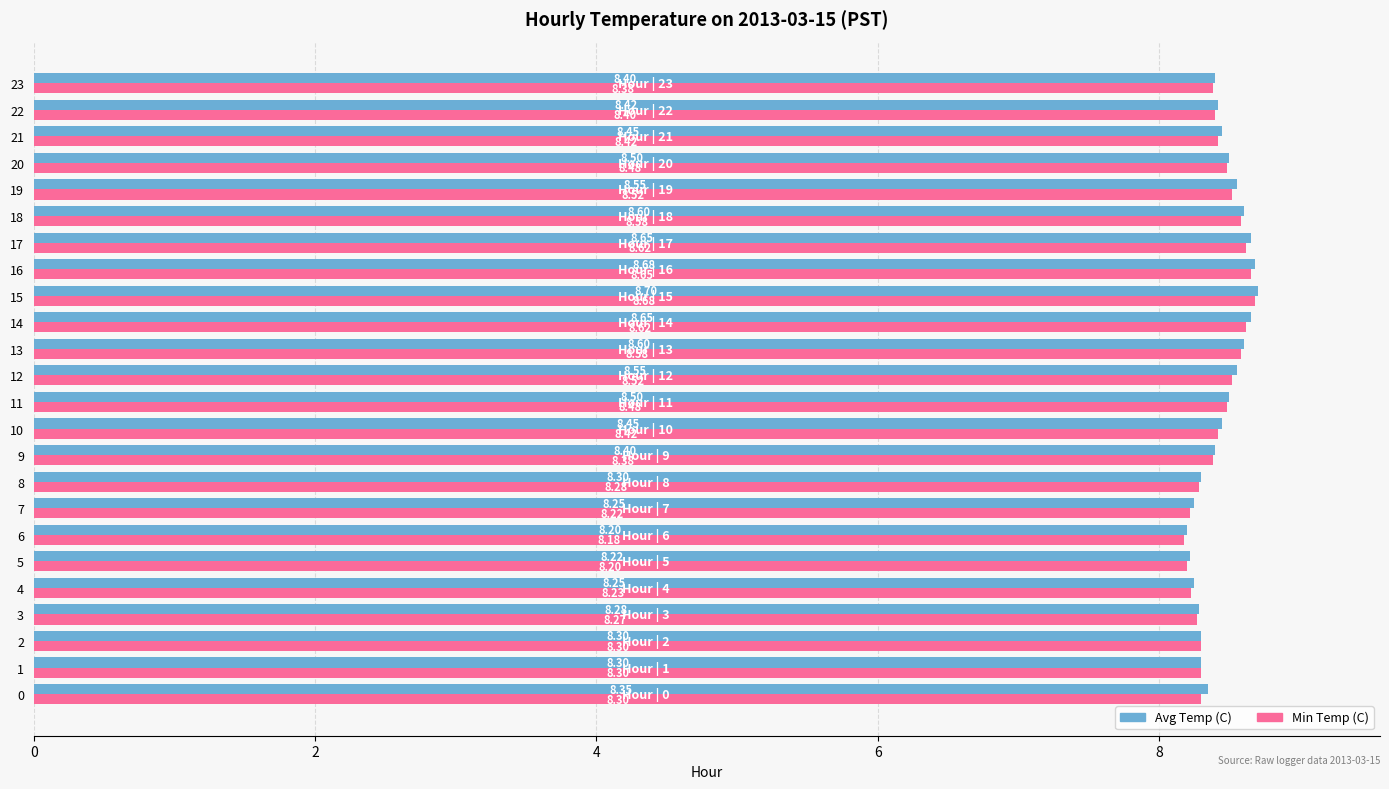

The Min Temp (C) series shows 2.3 at 20. True or false?

False